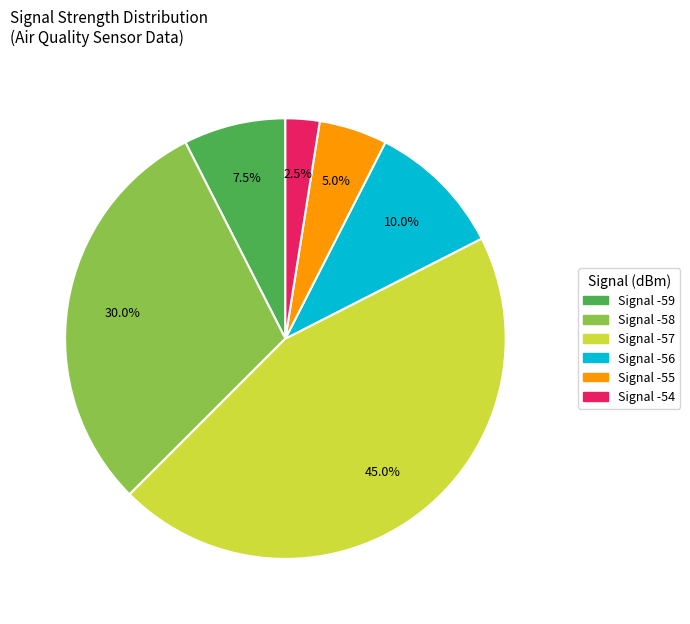

Does Signal -55 represent more than half of the total?

No